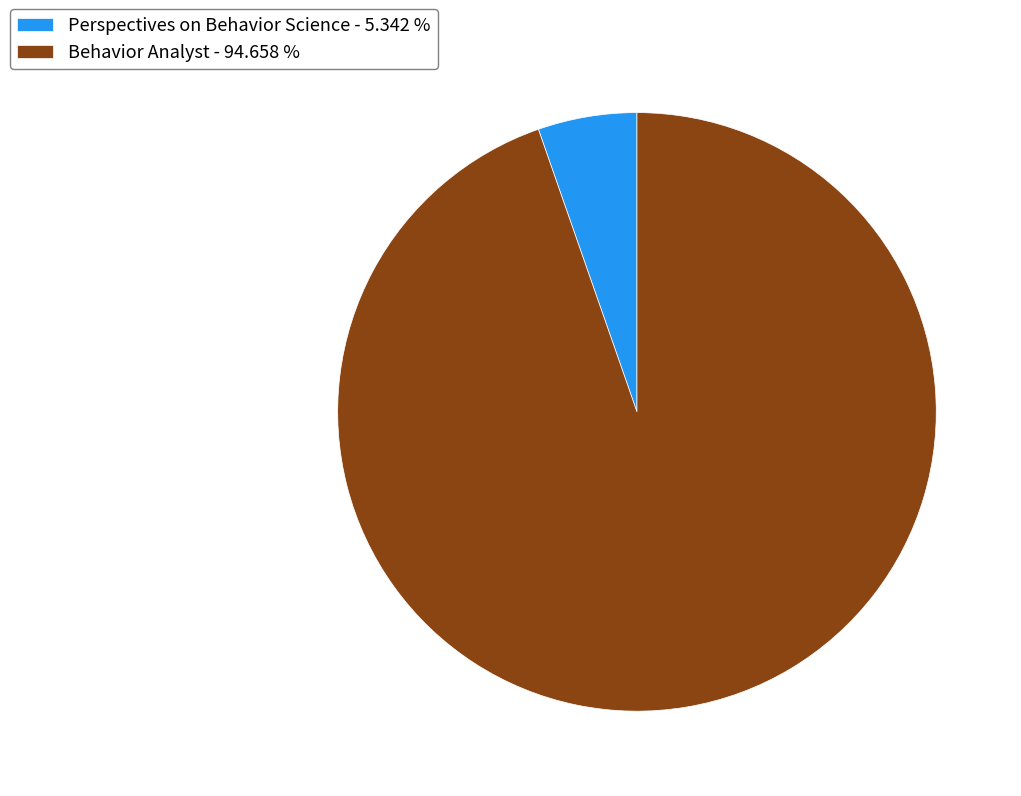

Is the sum of Behavior Analyst - 94.658 % and Perspectives on Behavior Science - 5.342 % greater than half?

Yes